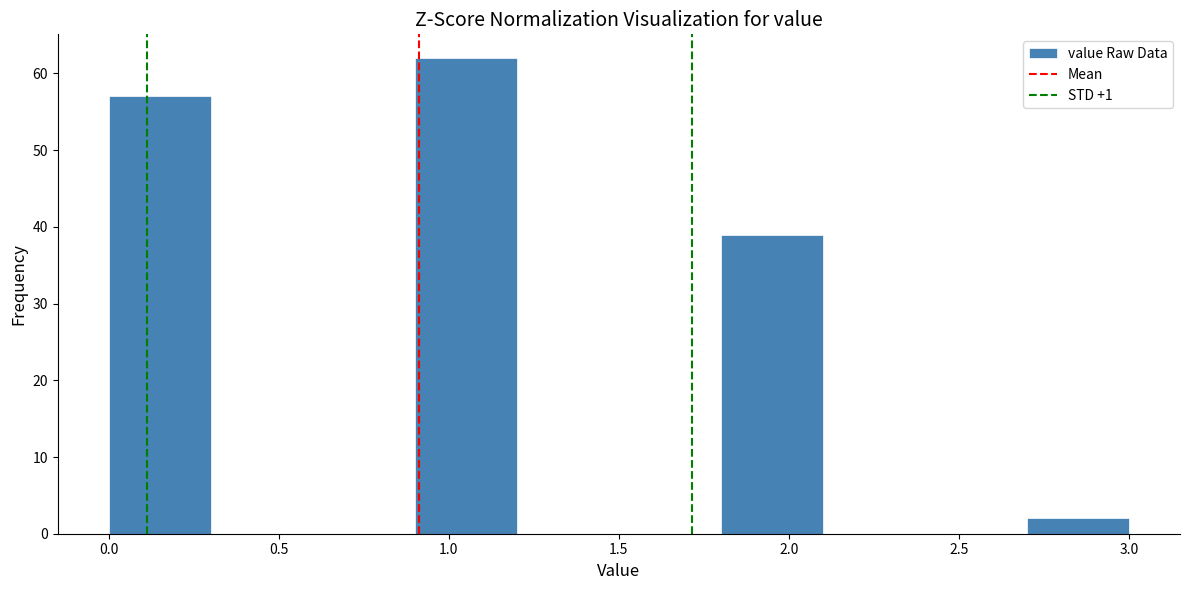

Reading left to right, transcribe this chart: for each bar, give the range it covers on the x-axis and its height. The values are not printed on the chart, so give them approximately, as read against the axis.

0.0 to 0.3: 57
0.3 to 0.6: 0
0.6 to 0.9: 0
0.9 to 1.2: 62
1.2 to 1.5: 0
1.5 to 1.8: 0
1.8 to 2.1: 39
2.1 to 2.4: 0
2.4 to 2.7: 0
2.7 to 3.0: 2